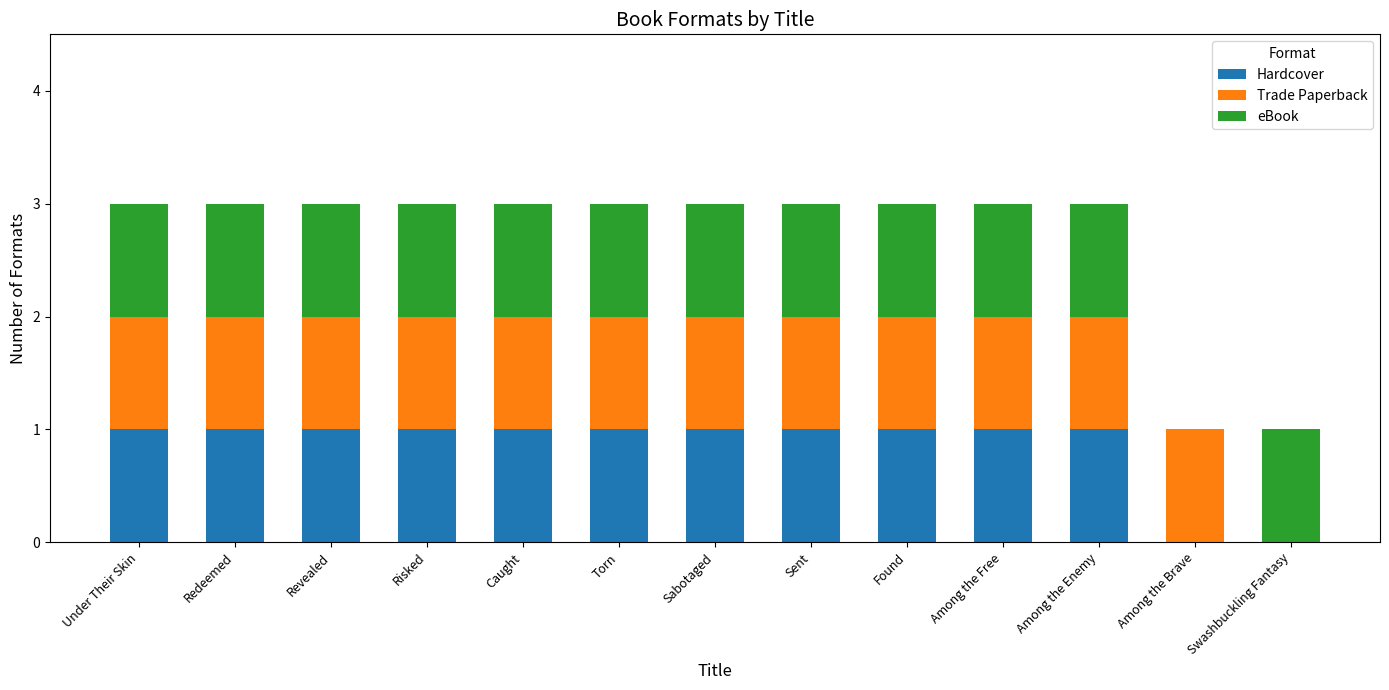

Count the number of categories in the chart.

13